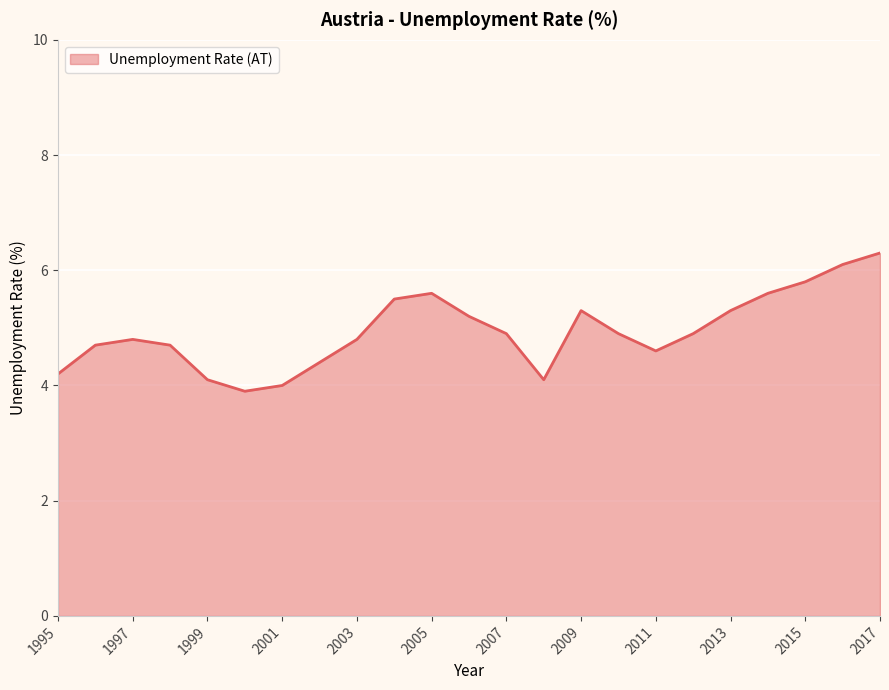

What is the minimum value shown in the chart?

3.9